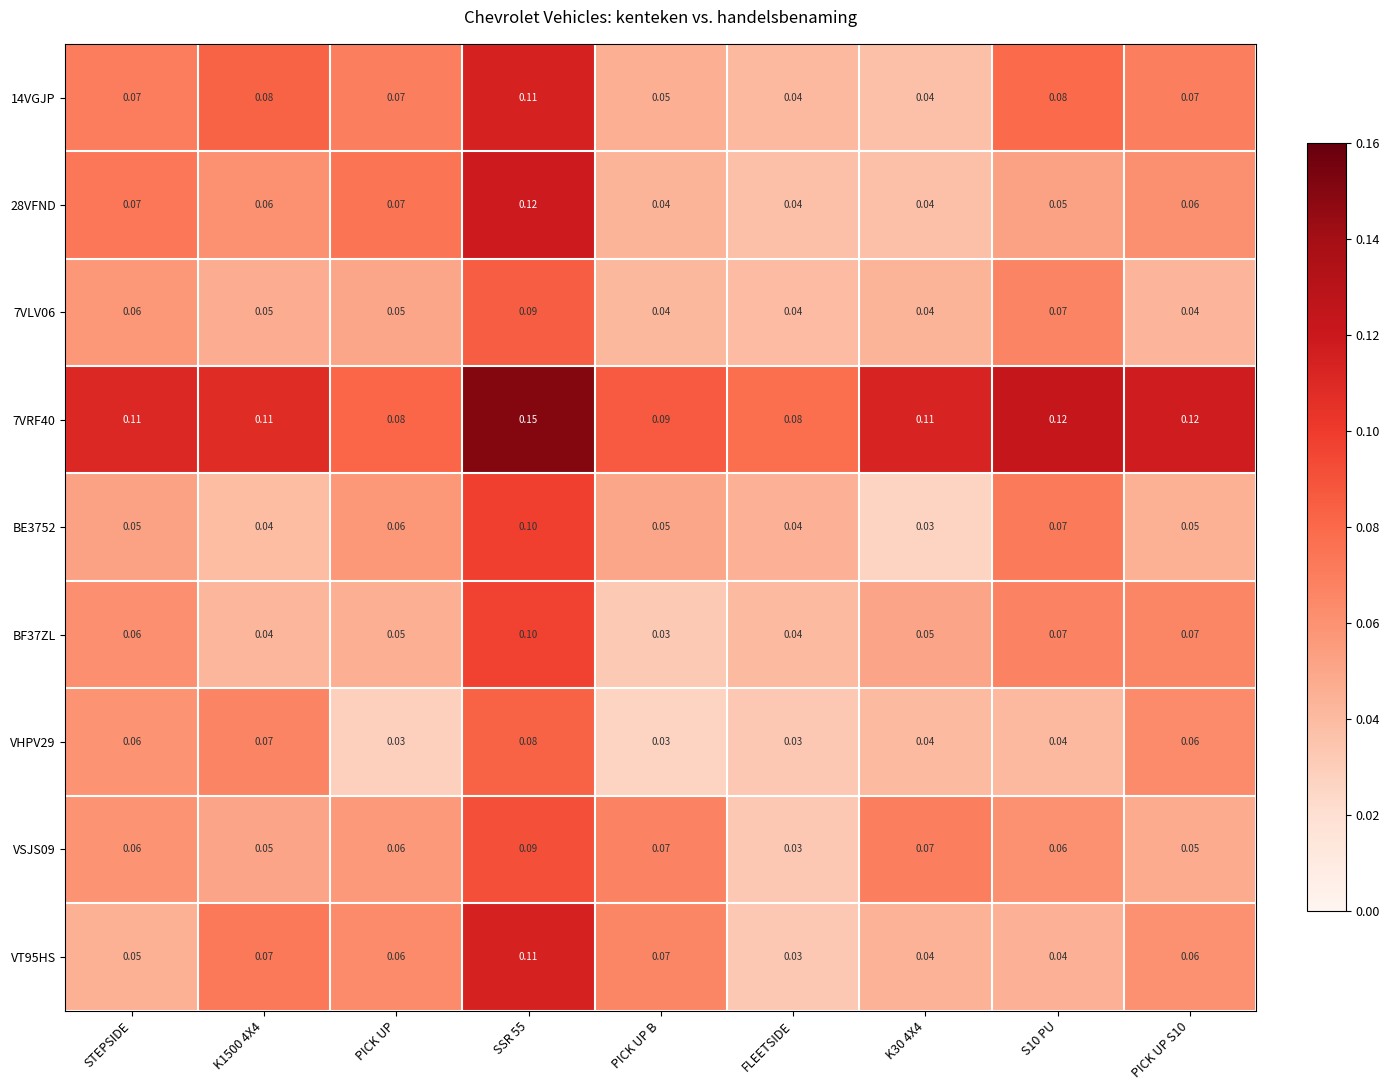

Is the value of VSJS09 at FLEETSIDE greater than the value of 14VGJP at PICK UP?

No